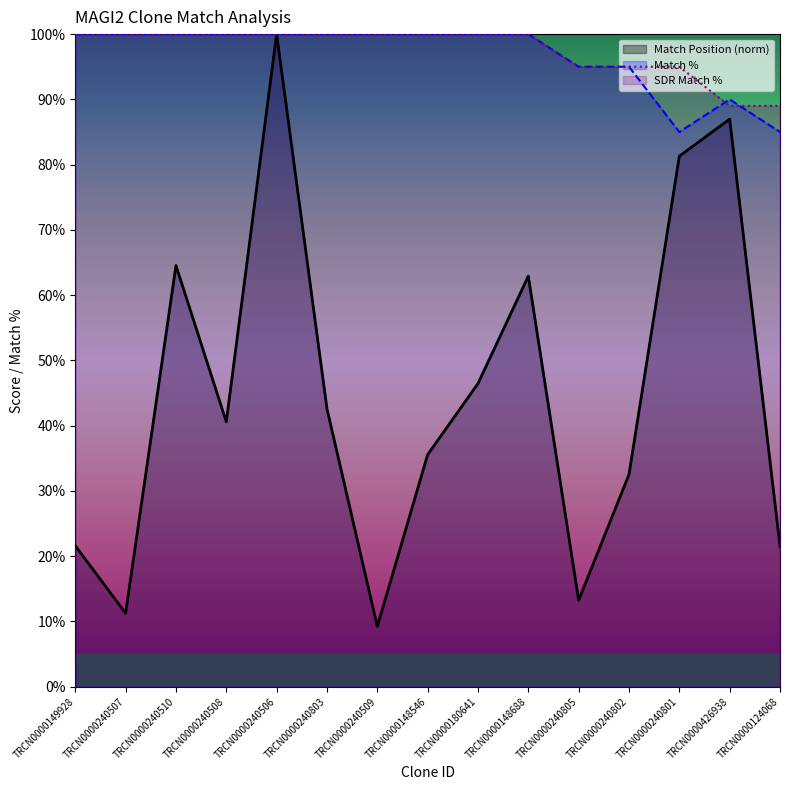

How many lines are shown in the chart?

3